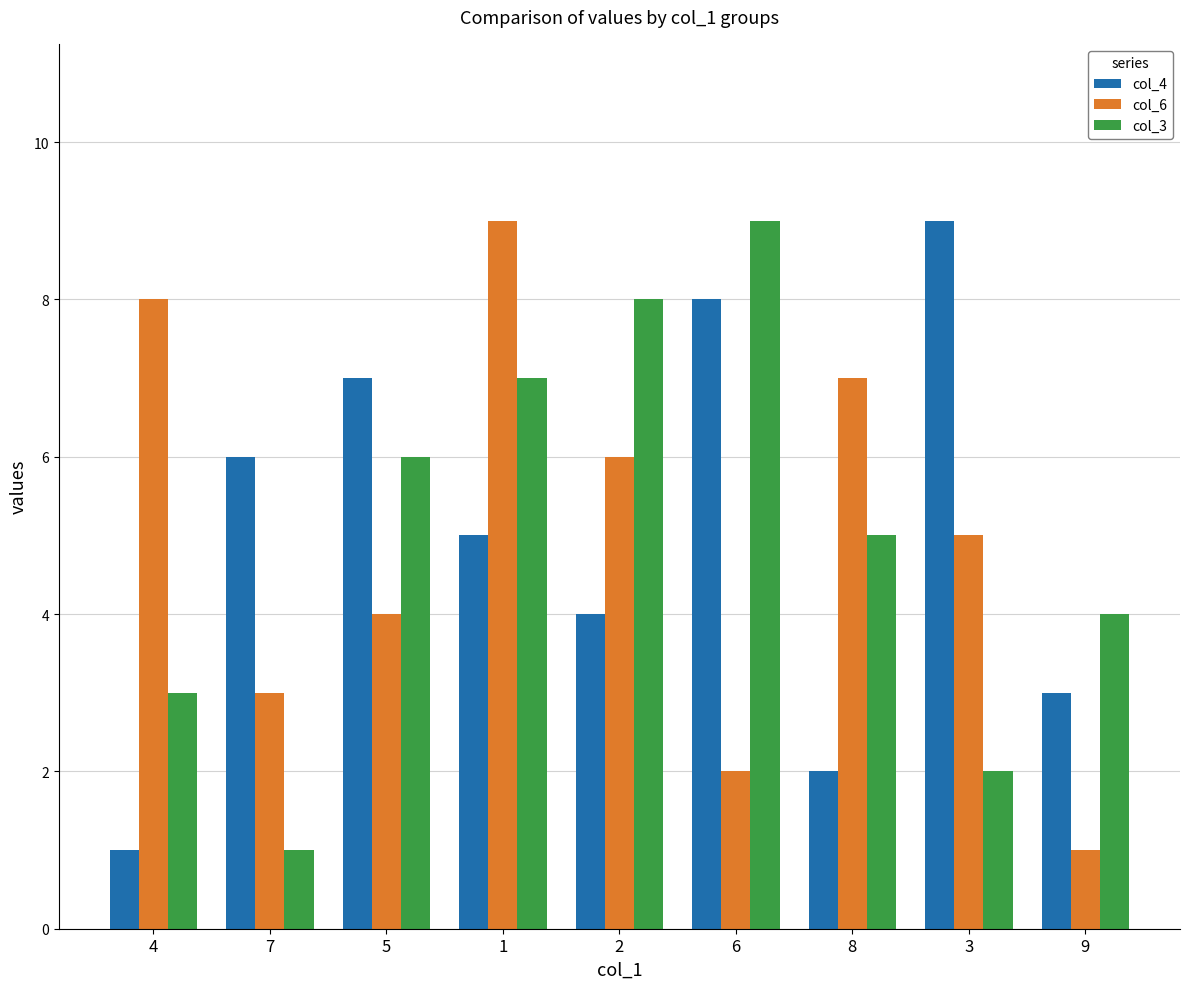

What is the difference between the col_4 values at 5 and 7?

1